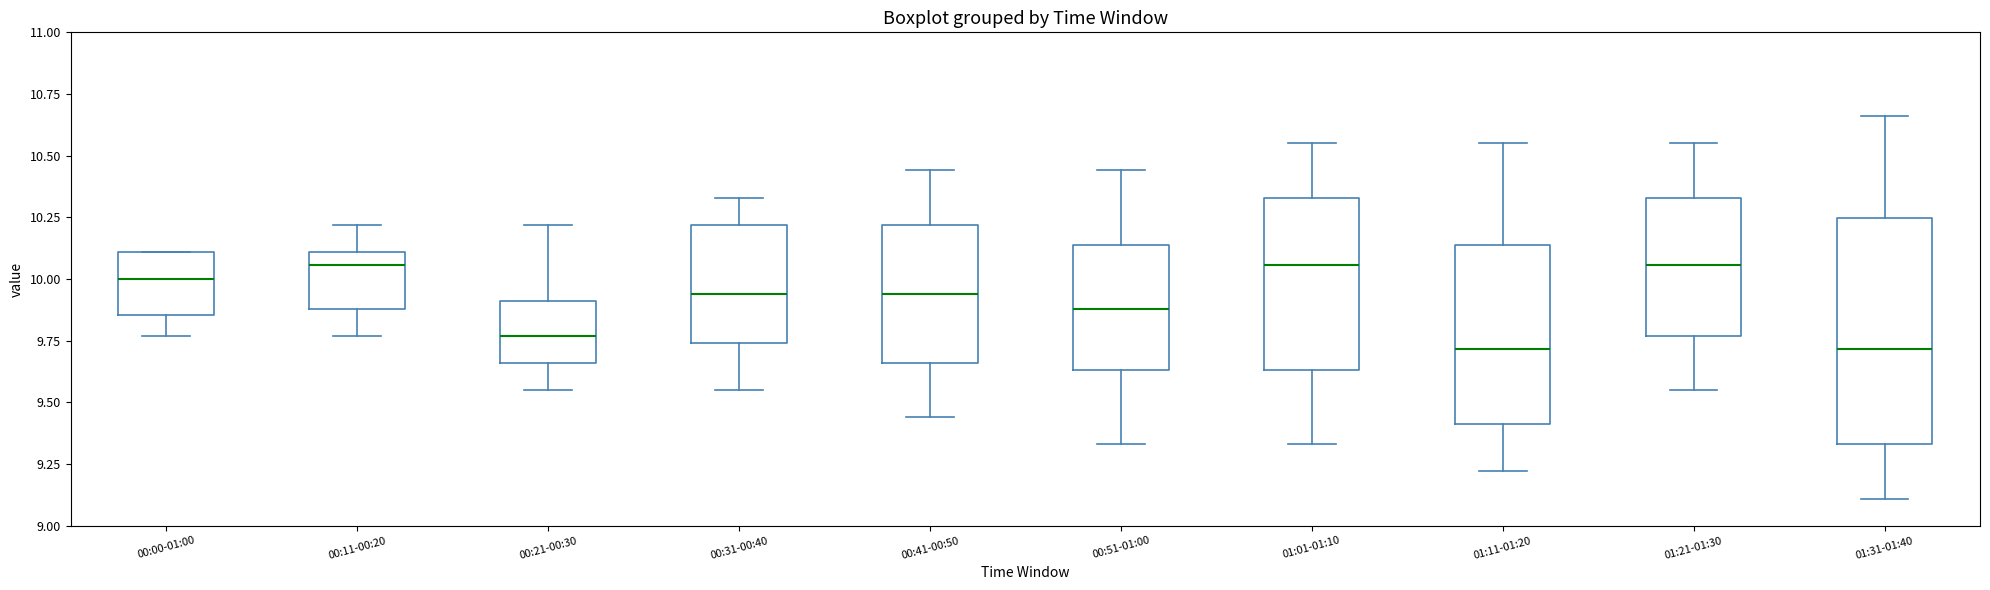

Where does the lower whisker of the box for 00:51-01:00 end on the y-axis? The values are not printed on the chart, so give them approximately, as read against the axis.

9.35